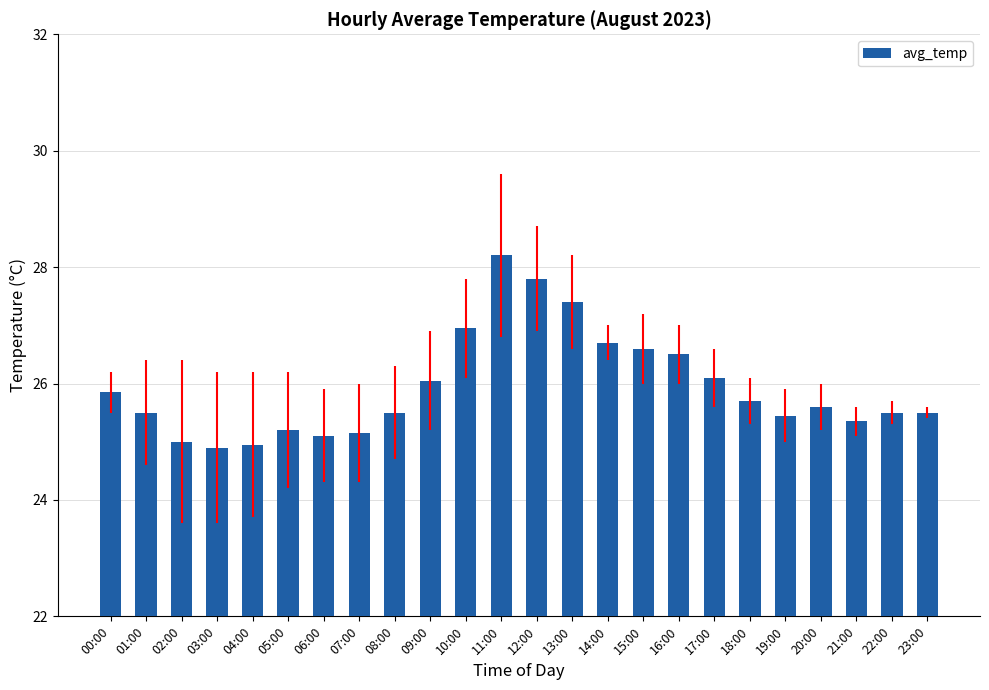

What is the average value?

25.9